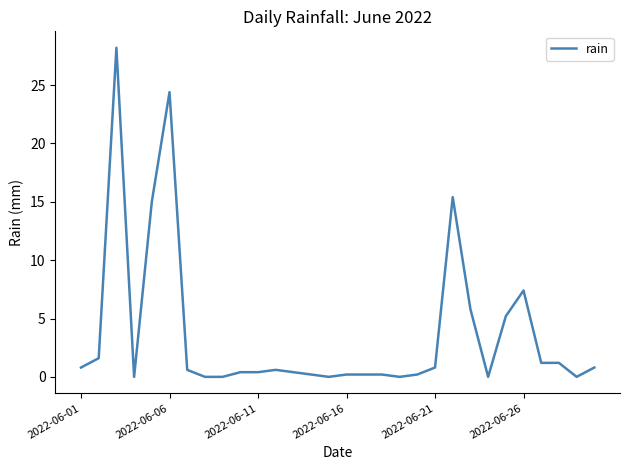

What is the difference between the maximum and minimum values?

28.2